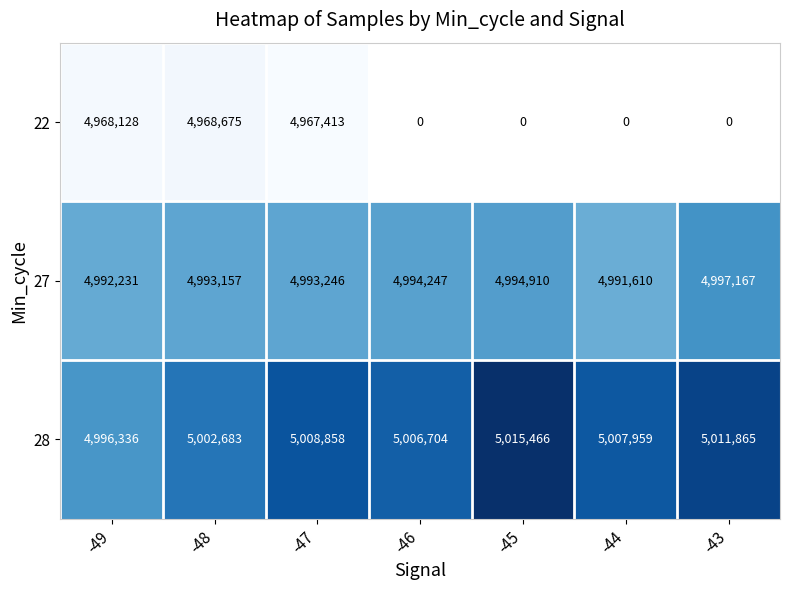

True or false: 28 has a value of 5011865 at -43.

True